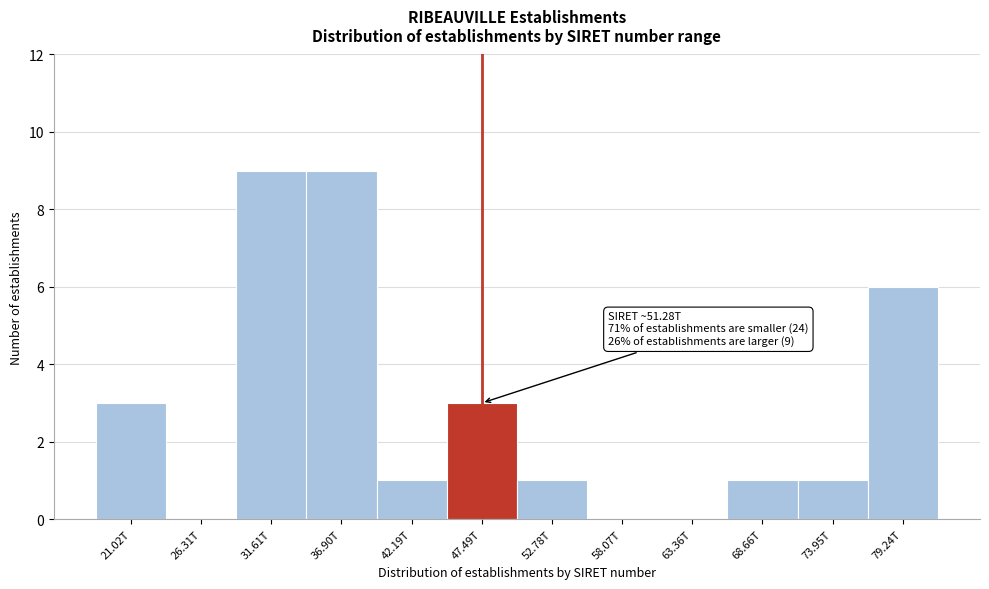

Reading left to right, list all the values displayed in this chart.

21.02T=3	26.31T=0	31.61T=9	36.90T=9	42.19T=1	47.49T=3	52.78T=1	58.07T=0	63.36T=0	68.66T=1	73.95T=1	79.24T=6